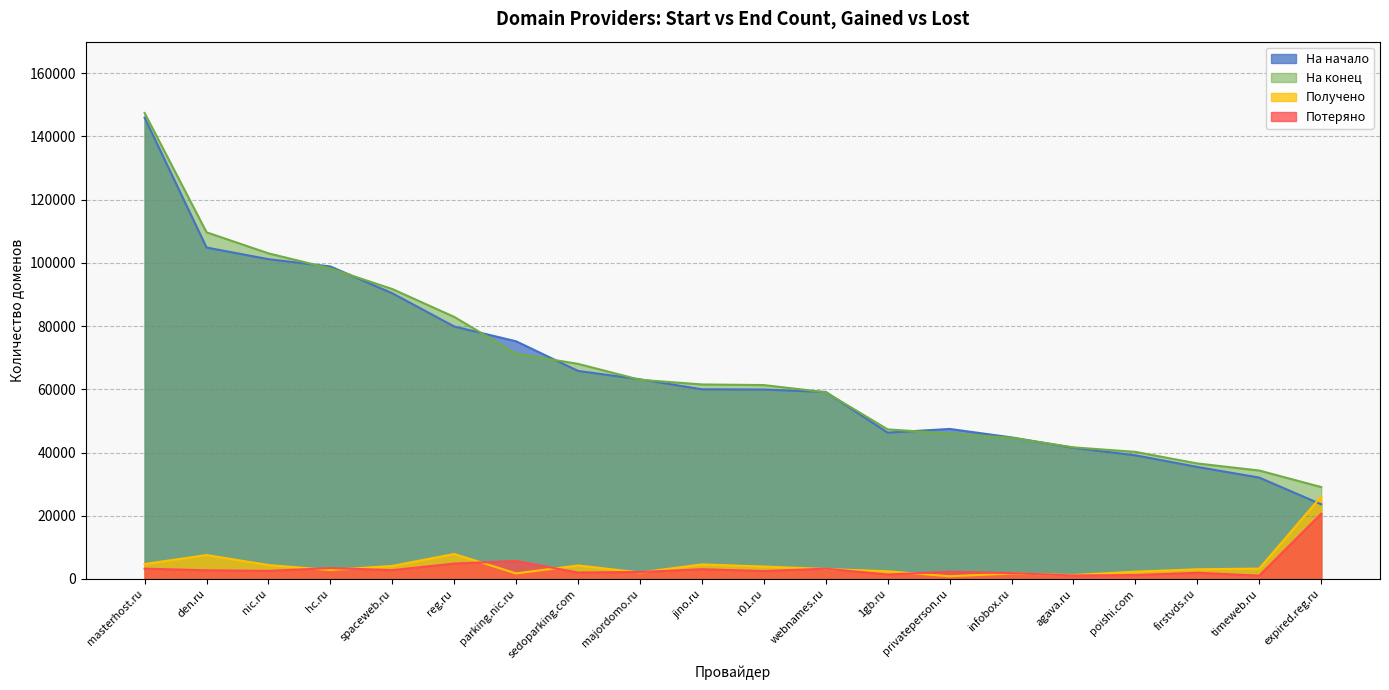

What is the label of the 14th point from the right?

parking.nic.ru